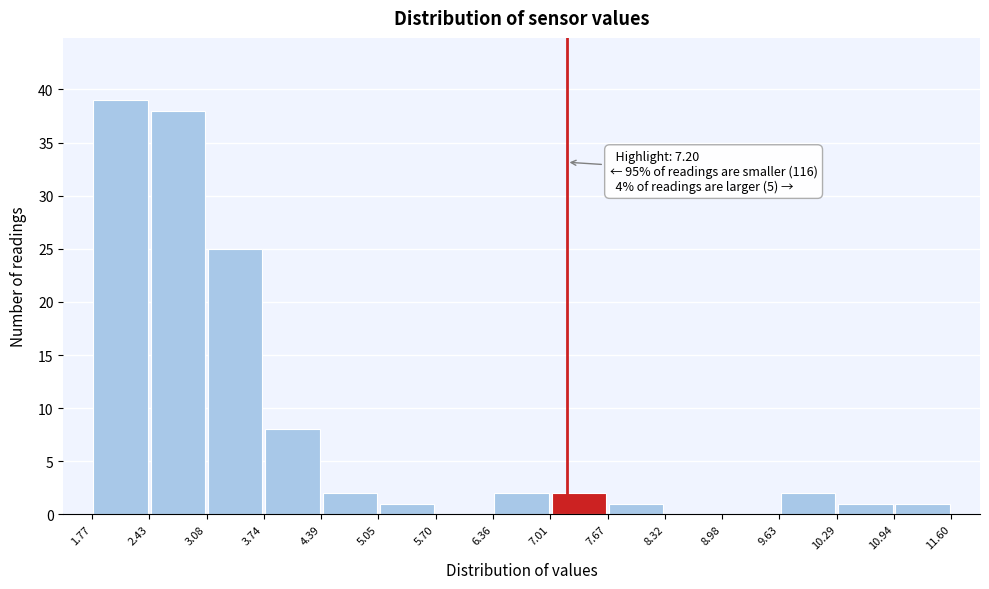

Over which range of the x-axis is the bar tallest?

1.77 to 2.43